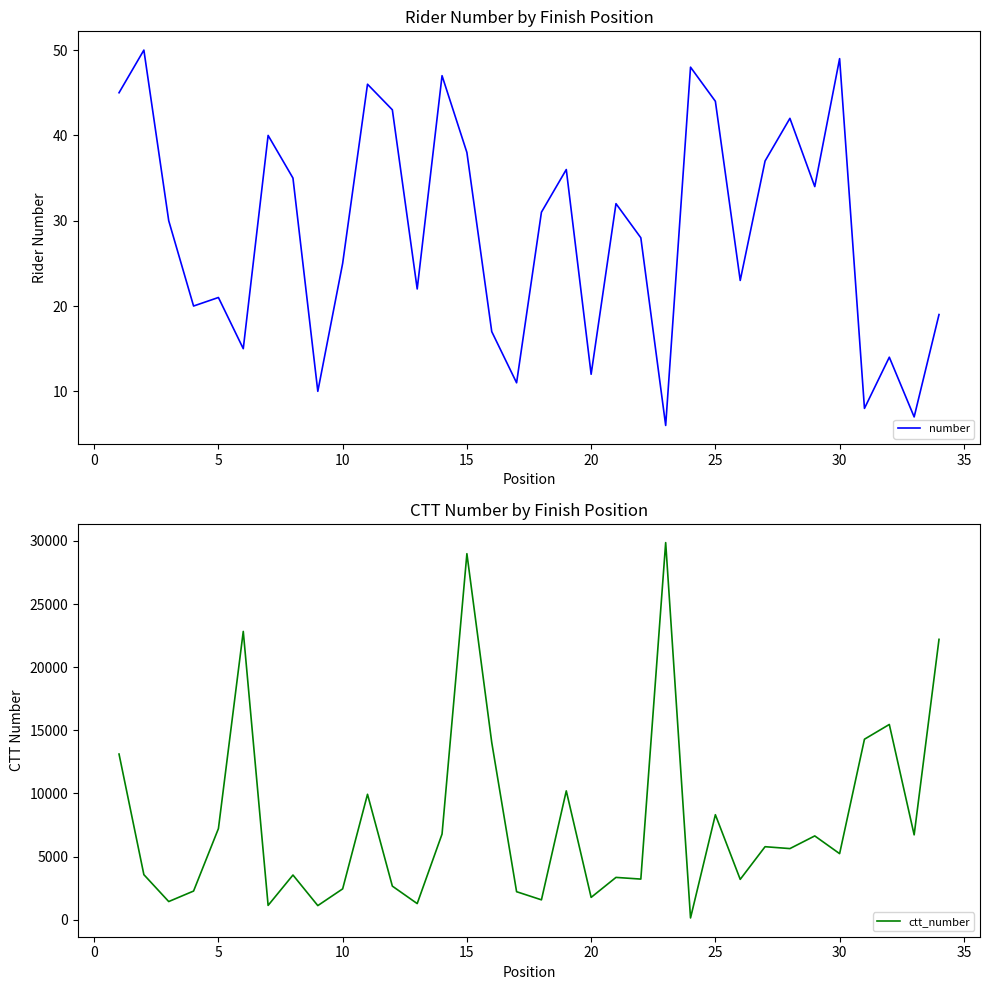

True or false: number and ctt_number intersect in this chart.

False